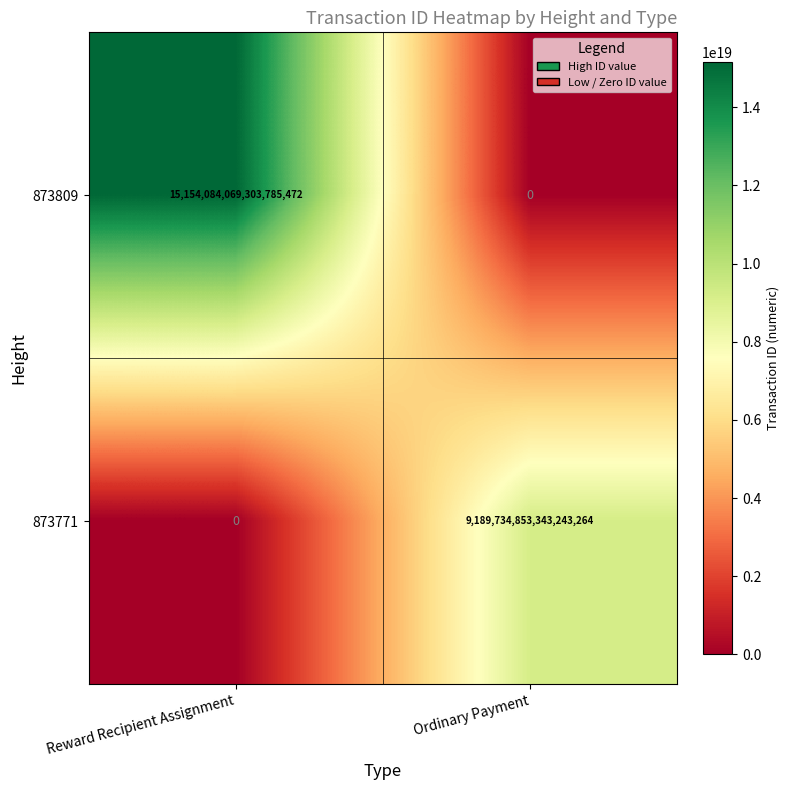

Between Reward Recipient Assignment and Ordinary Payment, which series saw the biggest shift?

873809